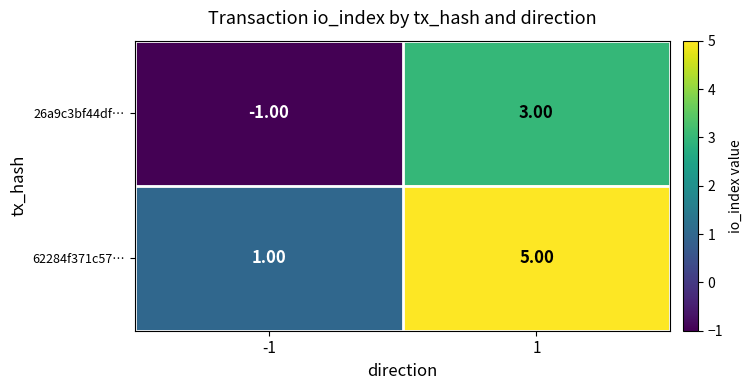

Which category has the lowest value across all series?

-1